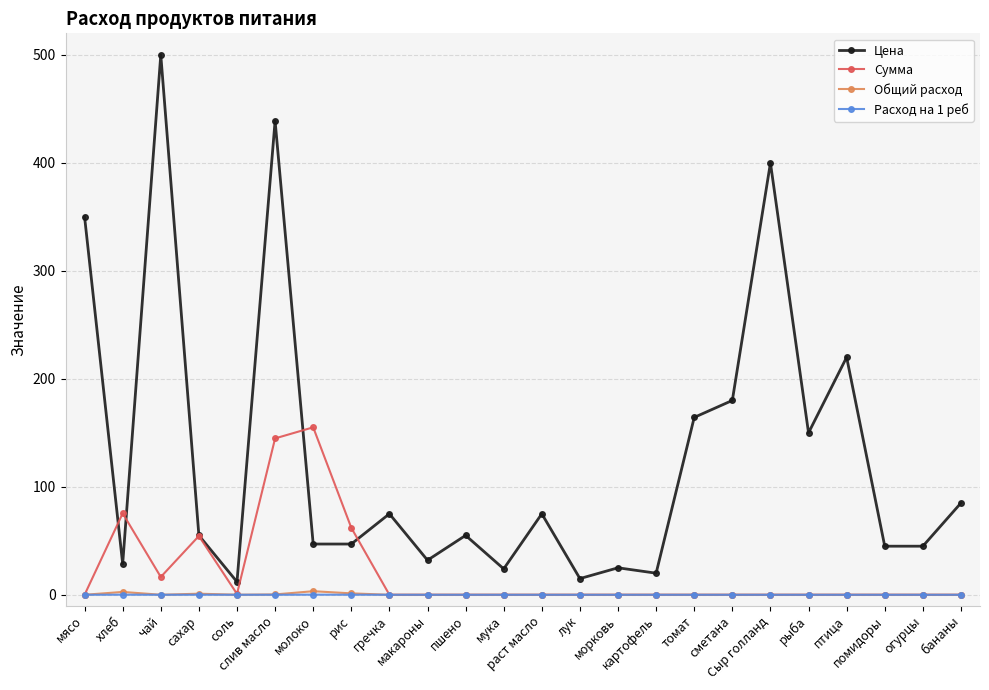

Which series has the largest range (max minus min)?

Цена